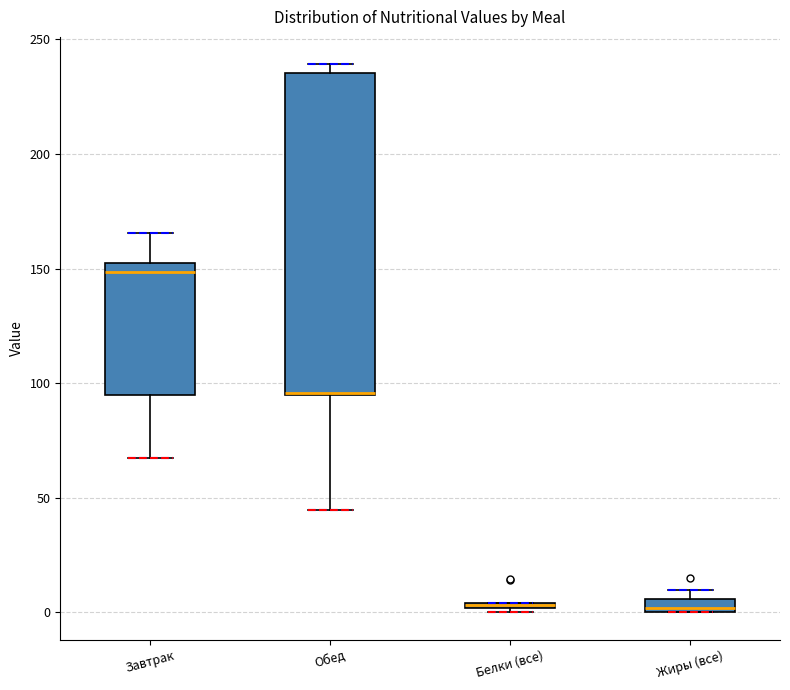

Comparing the boxes themselves (not the whiskers), which one is the tallest?

Обед